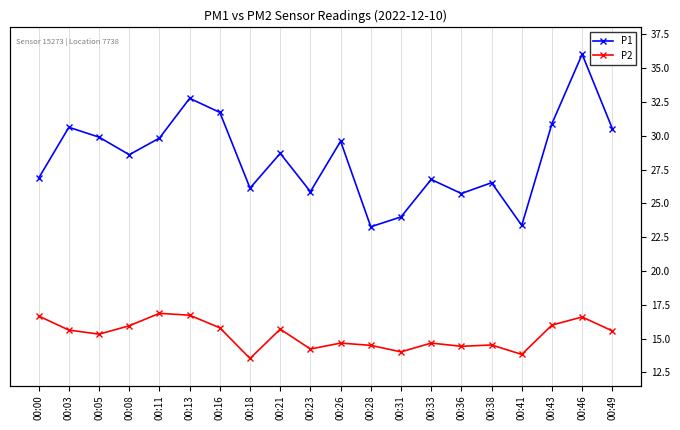

What is the difference between the P1 values at 00:43 and 00:21?

2.2